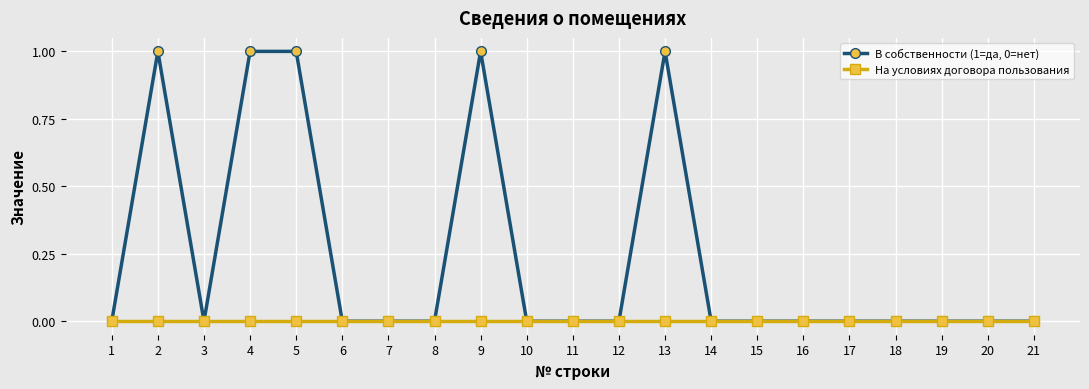

What is the maximum value for В собственности (1=да, 0=нет)?

1